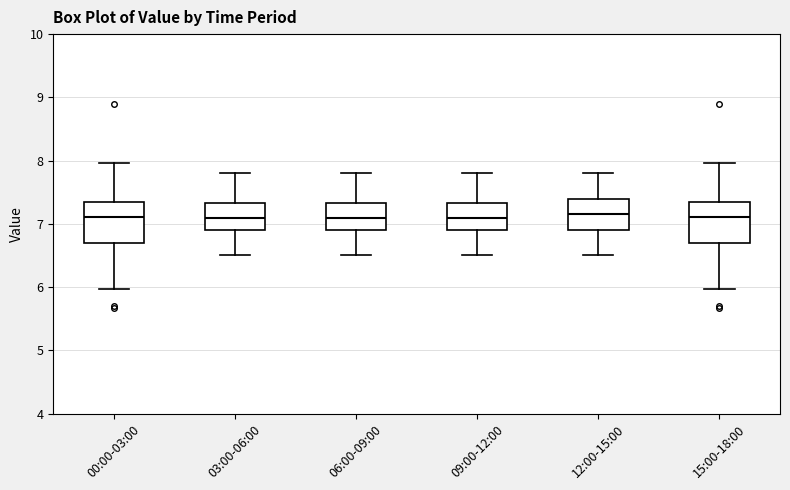

Reading left to right, transcribe this box plot: for each box, give where its median line is, the range the box spans, and where its two whiskers end, as read against the y-axis. The values are not printed on the chart, so give them approximately, as read against the axis.

00:00-03:00: median 7.1, box 6.7 to 7.3, whiskers 6.0 to 8.0
03:00-06:00: median 7.1, box 6.9 to 7.3, whiskers 6.5 to 7.8
06:00-09:00: median 7.1, box 6.9 to 7.3, whiskers 6.5 to 7.8
09:00-12:00: median 7.1, box 6.9 to 7.3, whiskers 6.5 to 7.8
12:00-15:00: median 7.2, box 6.9 to 7.4, whiskers 6.5 to 7.8
15:00-18:00: median 7.1, box 6.7 to 7.3, whiskers 6.0 to 8.0